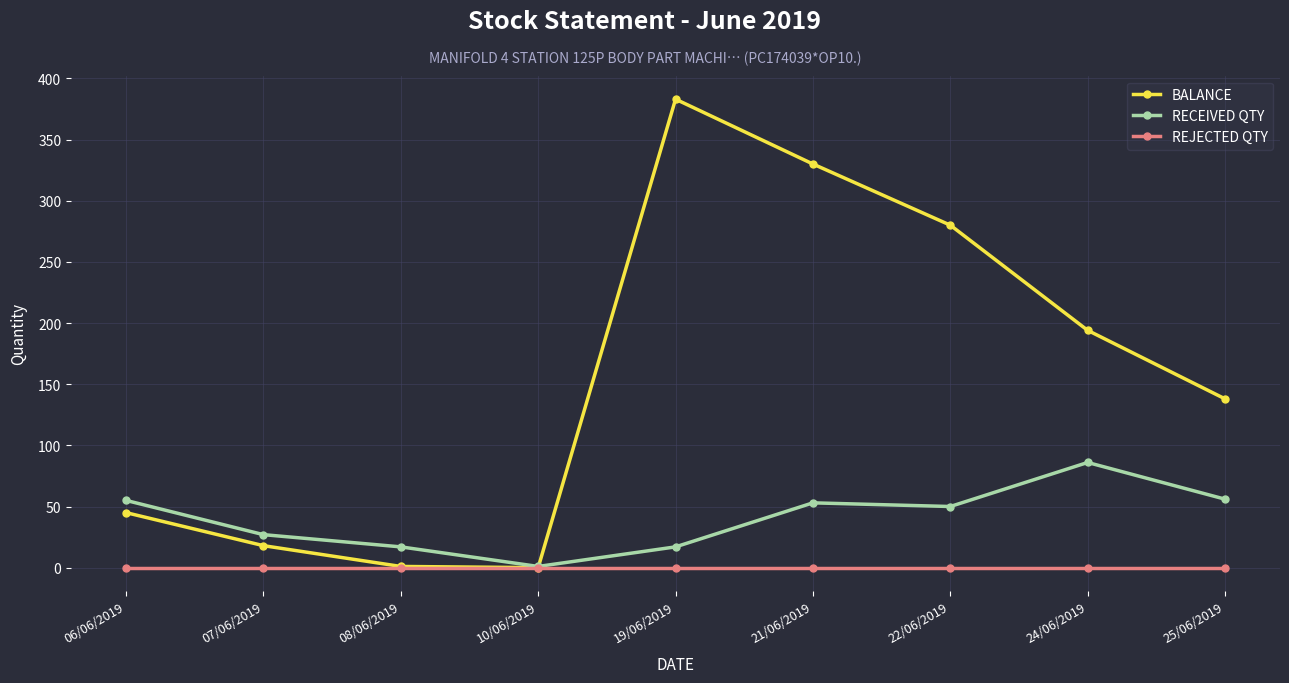

Which series has the largest total across all categories?

BALANCE